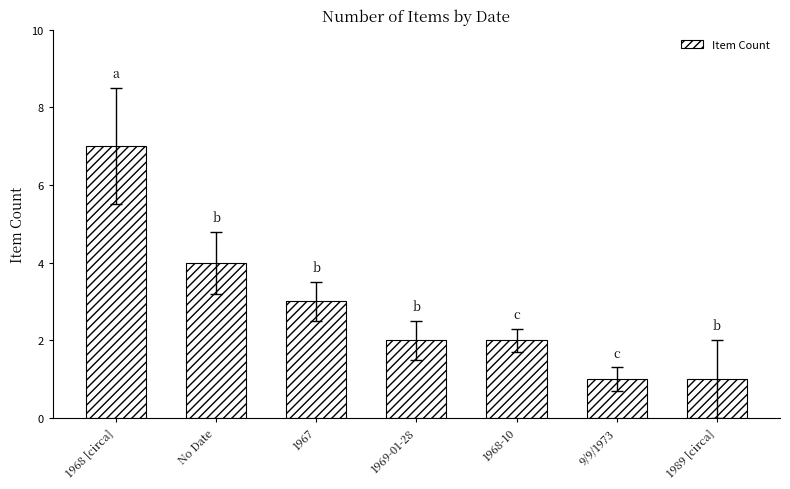

The value at 1969-01-28 is 2. True or false?

True